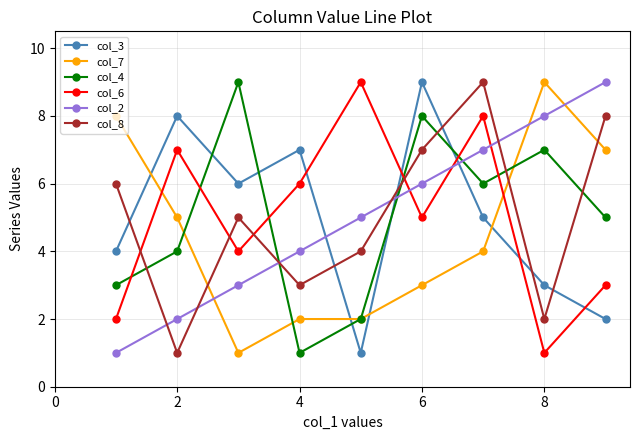

What is the maximum value shown in the chart?

9